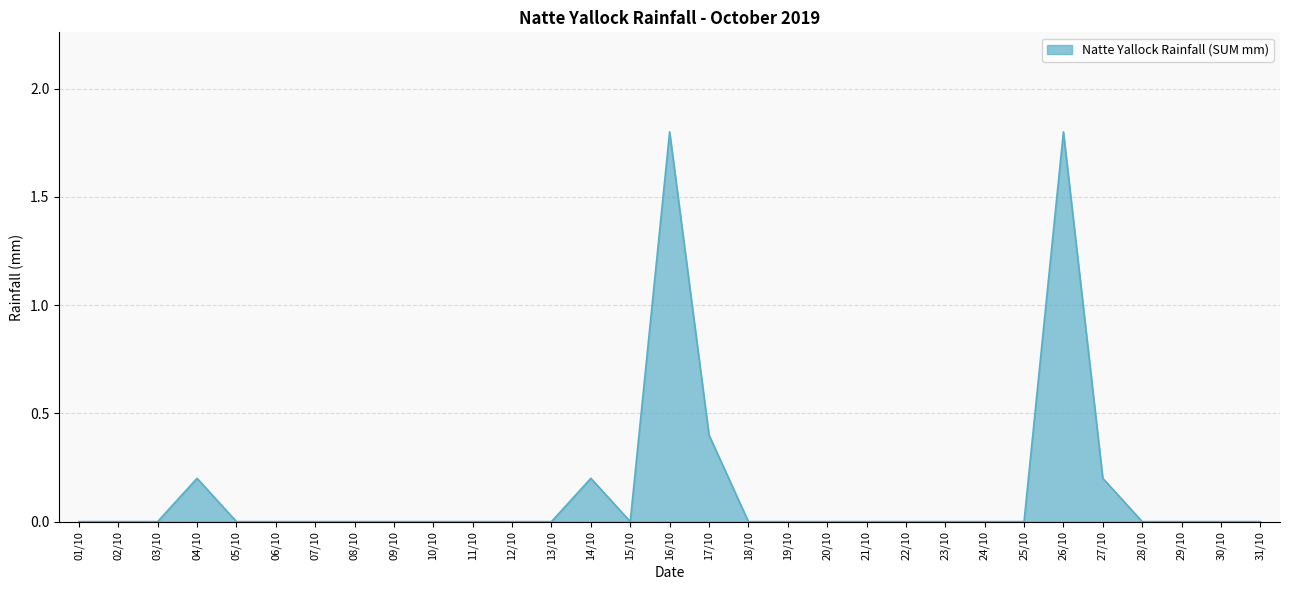

How many values are between 0 and 1?

29